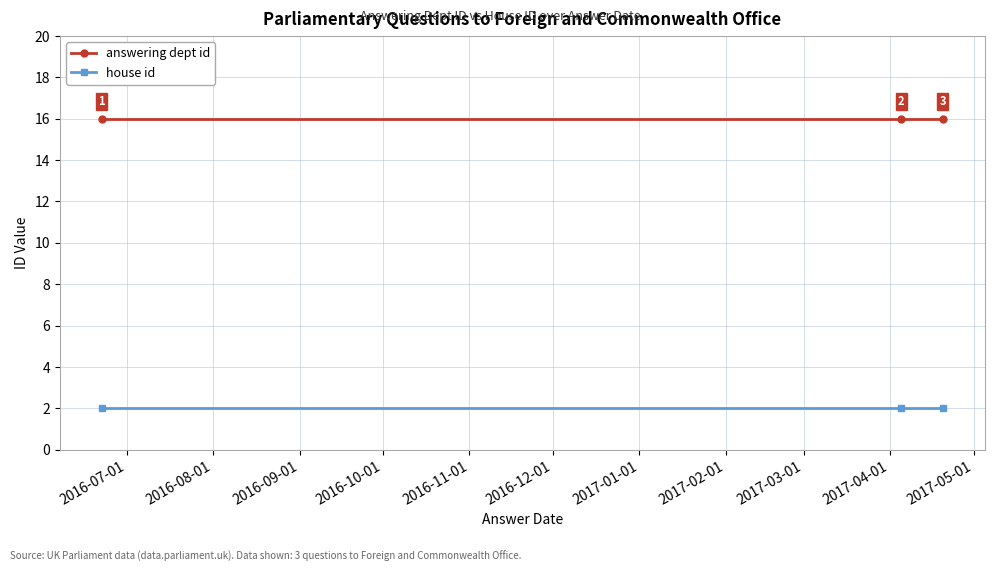

How many series are shown in this chart?

2